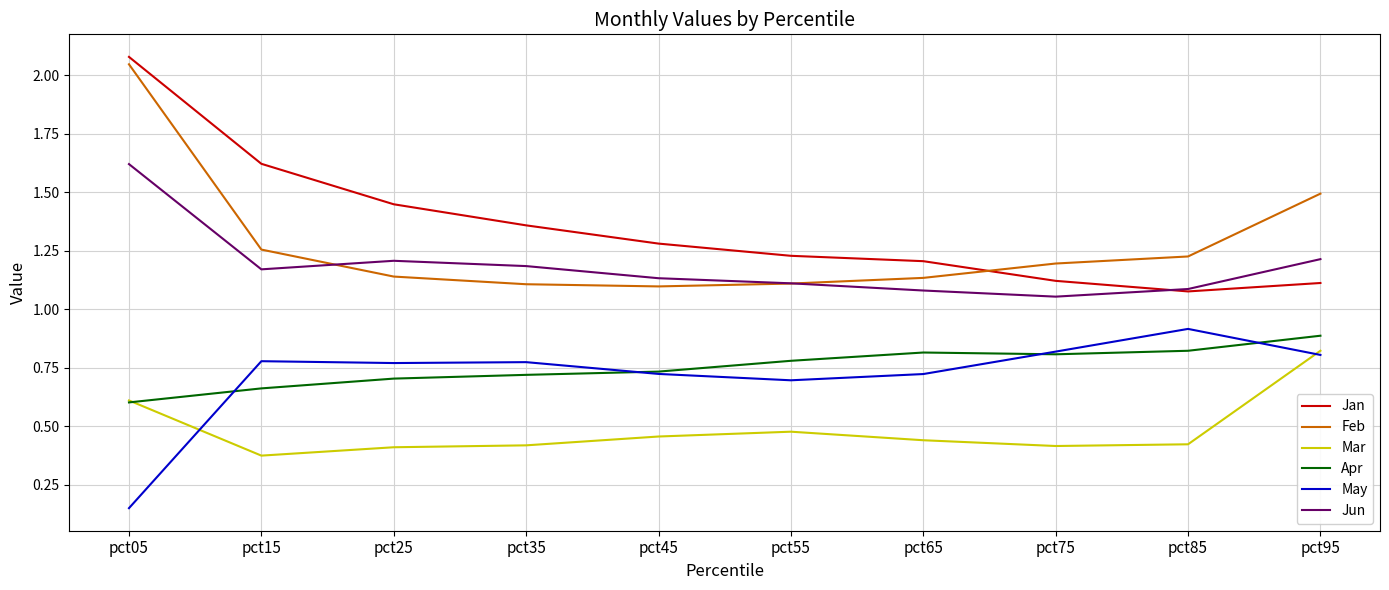

True or false: Apr and Jun cross at least once.

False